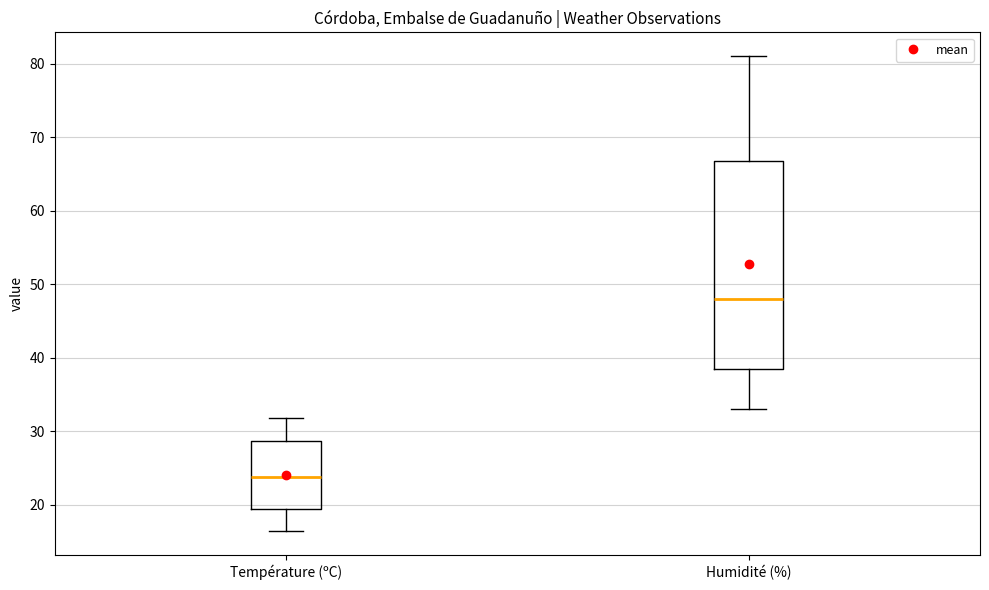

Comparing the boxes themselves (not the whiskers), which one is the tallest?

Humidité (%)